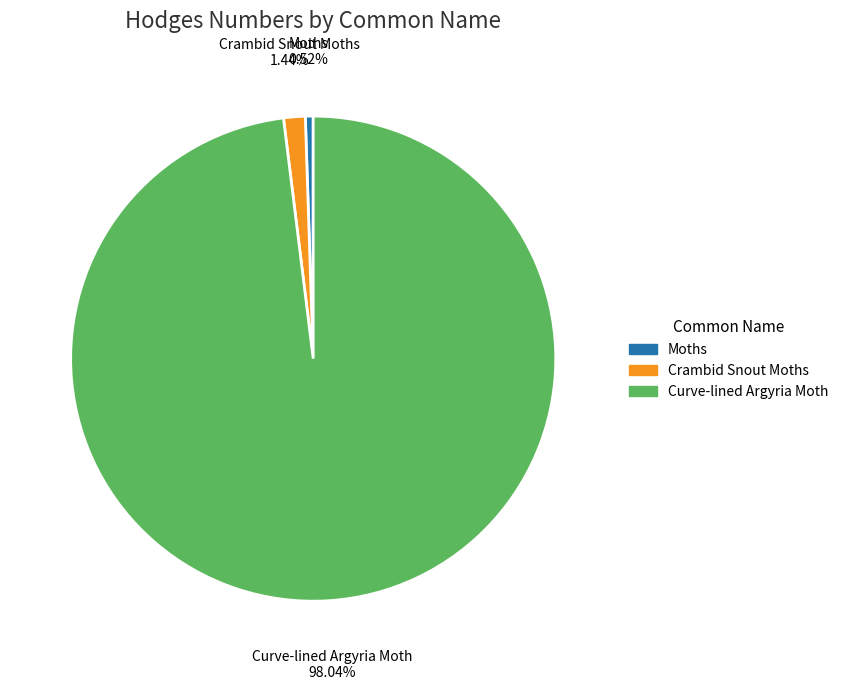

Which category accounts for the majority?

Curve-lined Argyria Moth